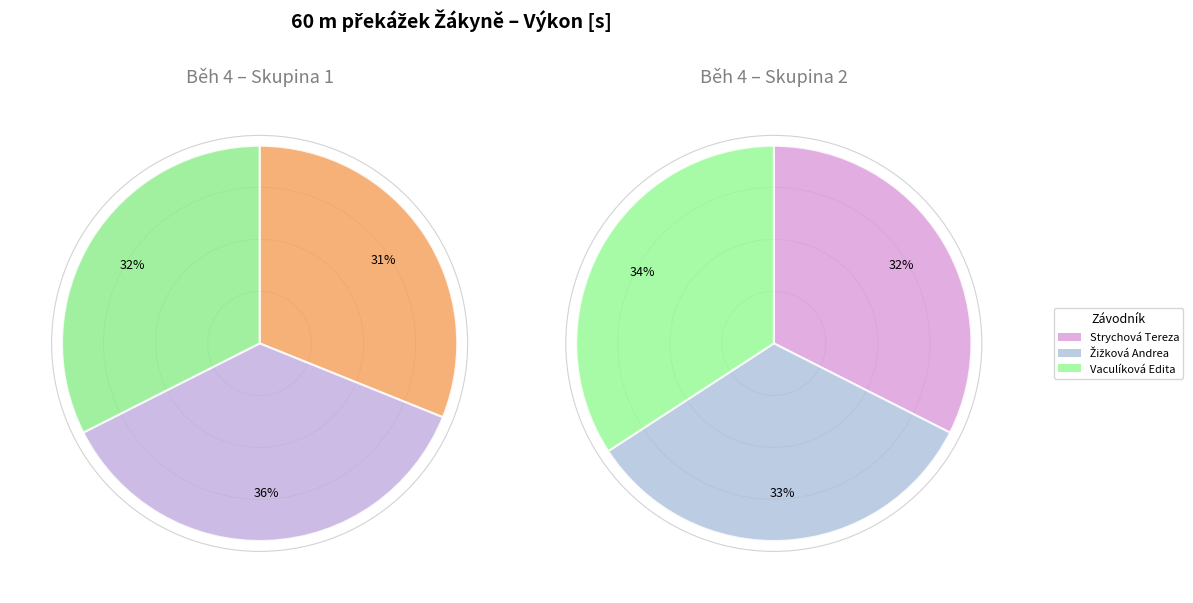

How many segments does this pie chart have?

6